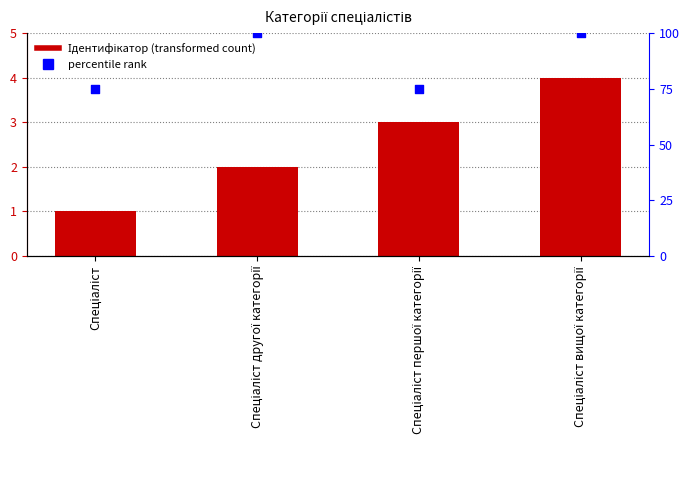

At which category is the sum across all series the highest?

Спеціаліст вищої категорії